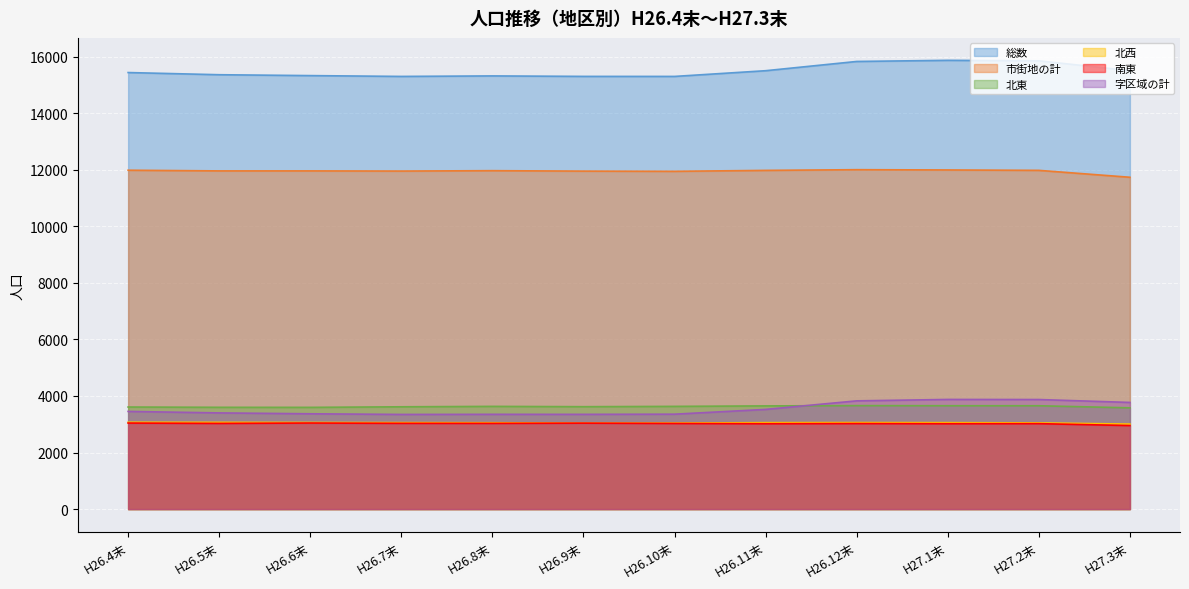

Which series has the largest total across all categories?

総数